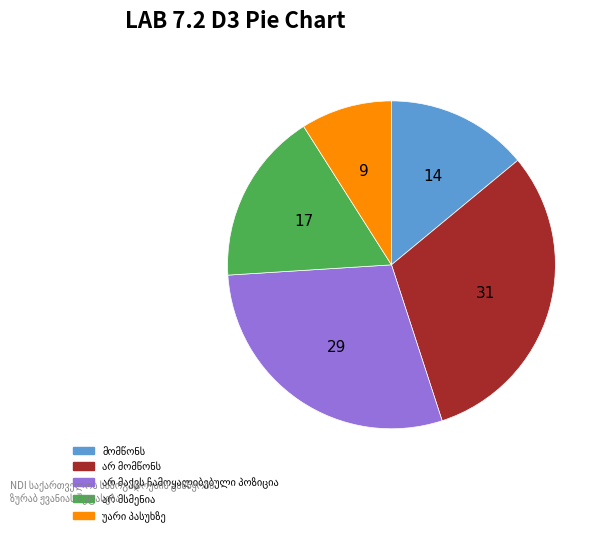

Does any single category account for the majority?

No